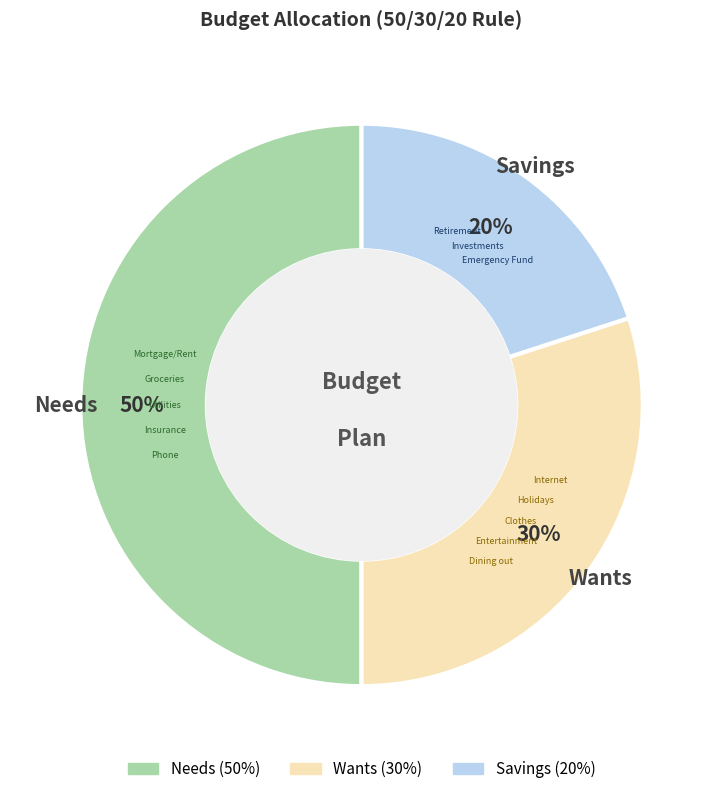

How many slices are in this pie chart?

3